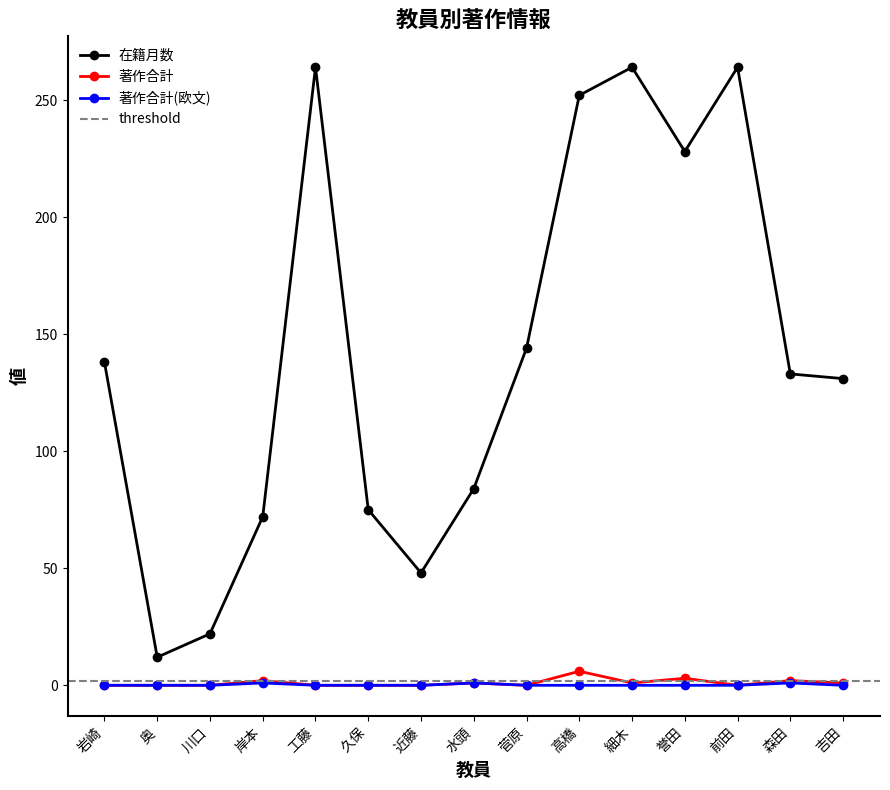

Which series has the largest range (max minus min)?

在籍月数